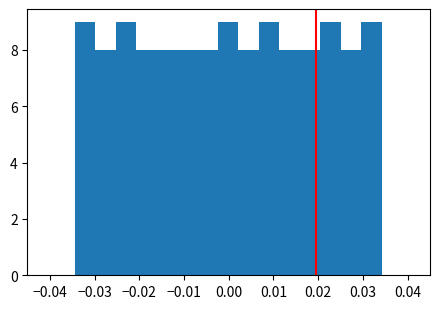

How tall is the bar that spans 0.025 to 0.030 on the x-axis? Neither the bar edges nor the heights are printed on the chart, so give them approximately, as read against the axes.

8